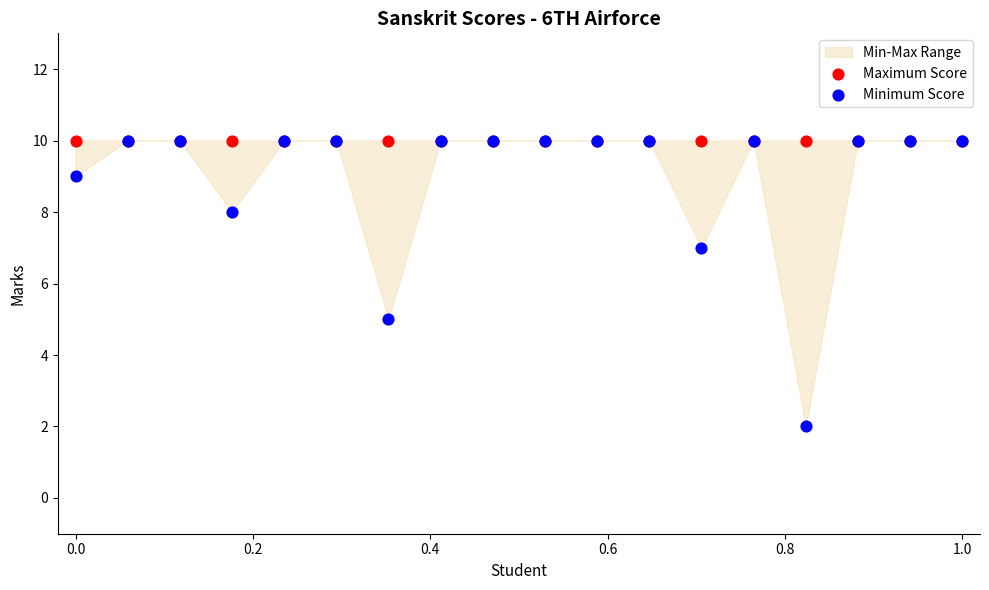

Which series reaches the maximum Y coordinate?

Maximum Score